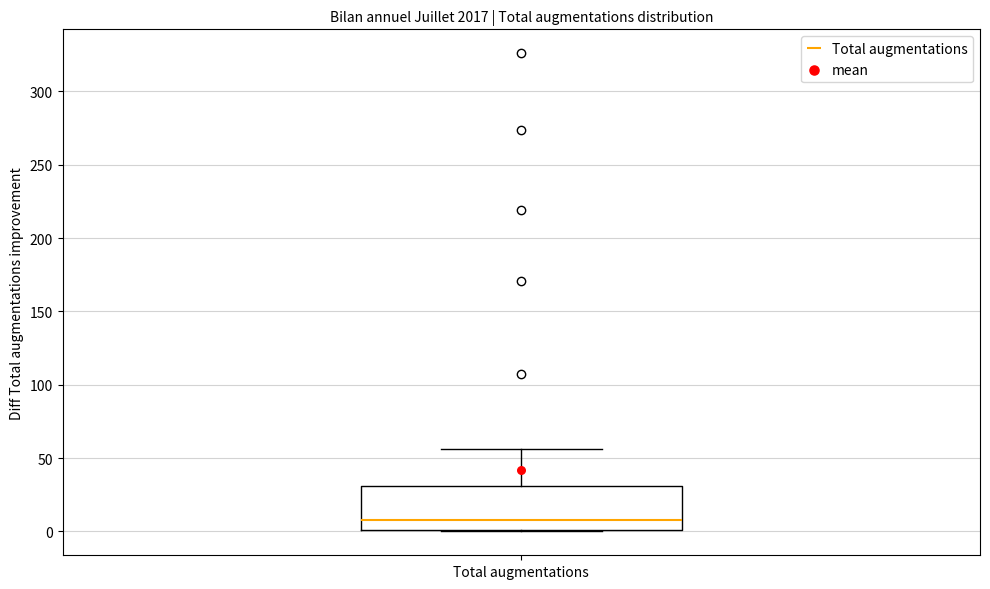

Where does the upper whisker of the box for Total augmentations end on the y-axis? The values are not printed on the chart, so give them approximately, as read against the axis.

55